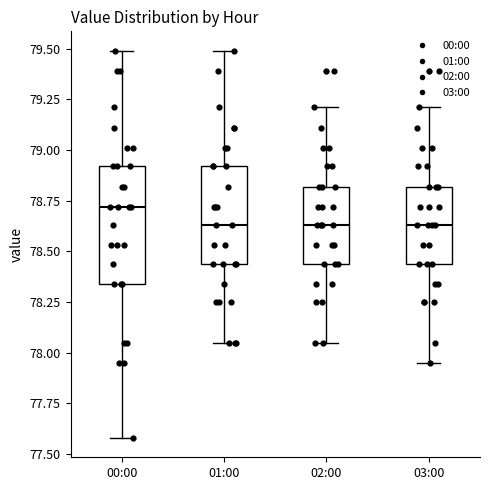

Reading left to right, transcribe this box plot: for each box, give where its median line is, the range the box spans, and where its two whiskers end, as read against the y-axis. The values are not printed on the chart, so give them approximately, as read against the axis.

00:00: median 78.70, box 78.35 to 78.90, whiskers 77.60 to 79.50
01:00: median 78.65, box 78.45 to 78.90, whiskers 78.05 to 79.50
02:00: median 78.65, box 78.45 to 78.80, whiskers 78.05 to 79.20
03:00: median 78.65, box 78.45 to 78.80, whiskers 77.95 to 79.20